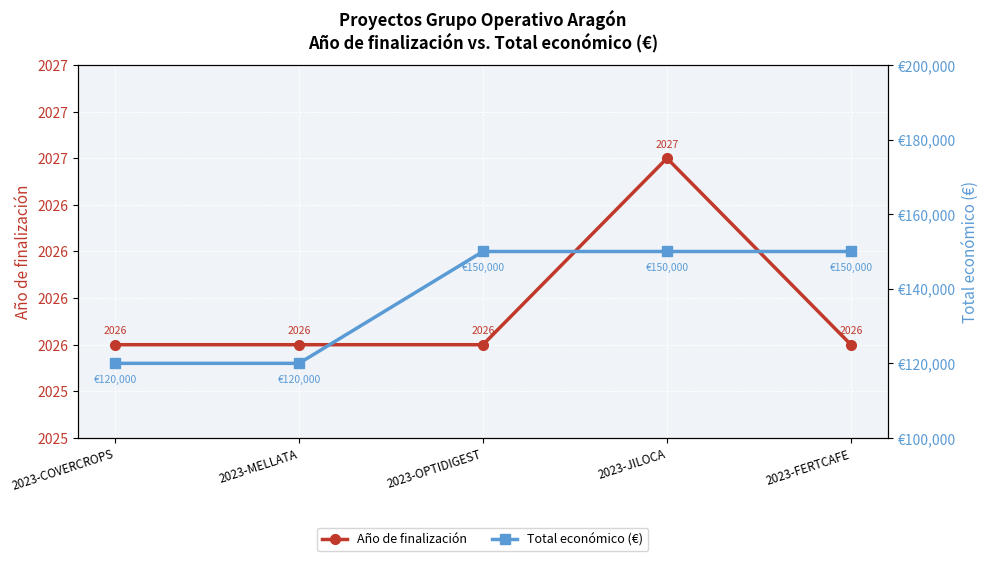

What is the sum of all Total económico (€) values?

690000